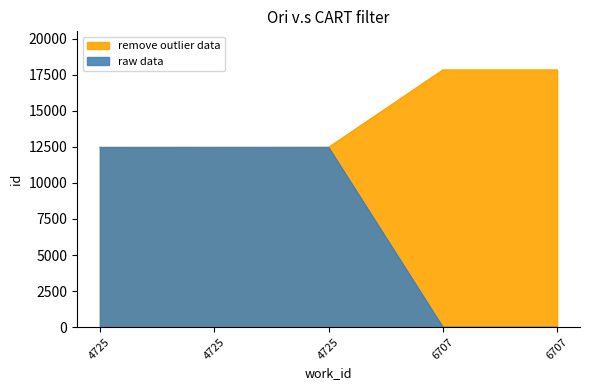

Which category has the highest value in the remove outlier data series?

4725